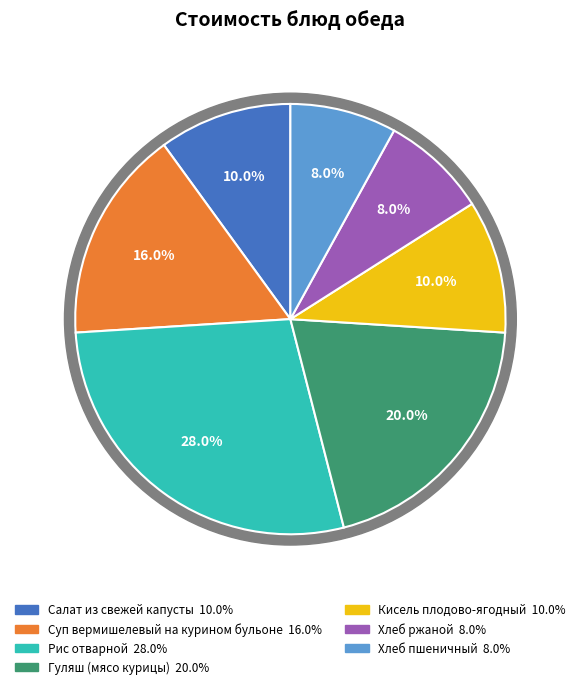

To the nearest percent, what is the difference between the largest and smallest slice percentages?

20%